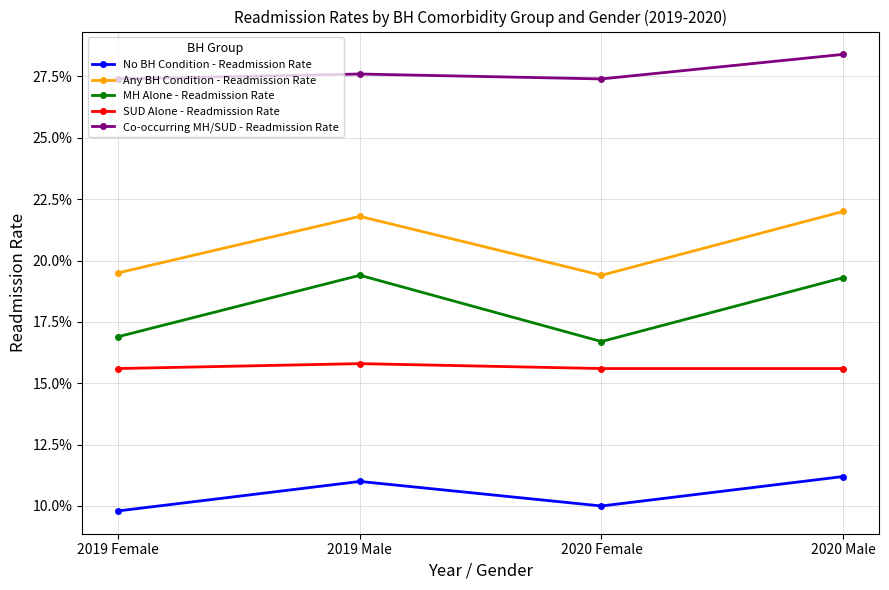

At how many categories does at least one series exceed 0?

4